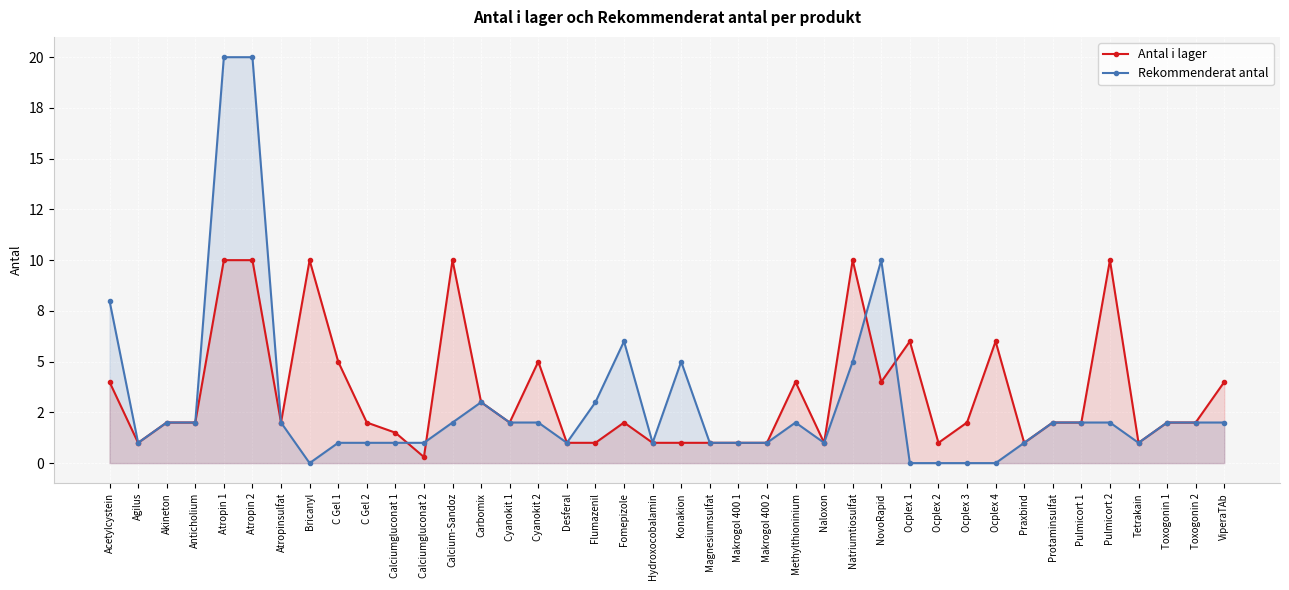

Is it true that Rekommenderat antal equals 9.6 at Fomepizole?

False